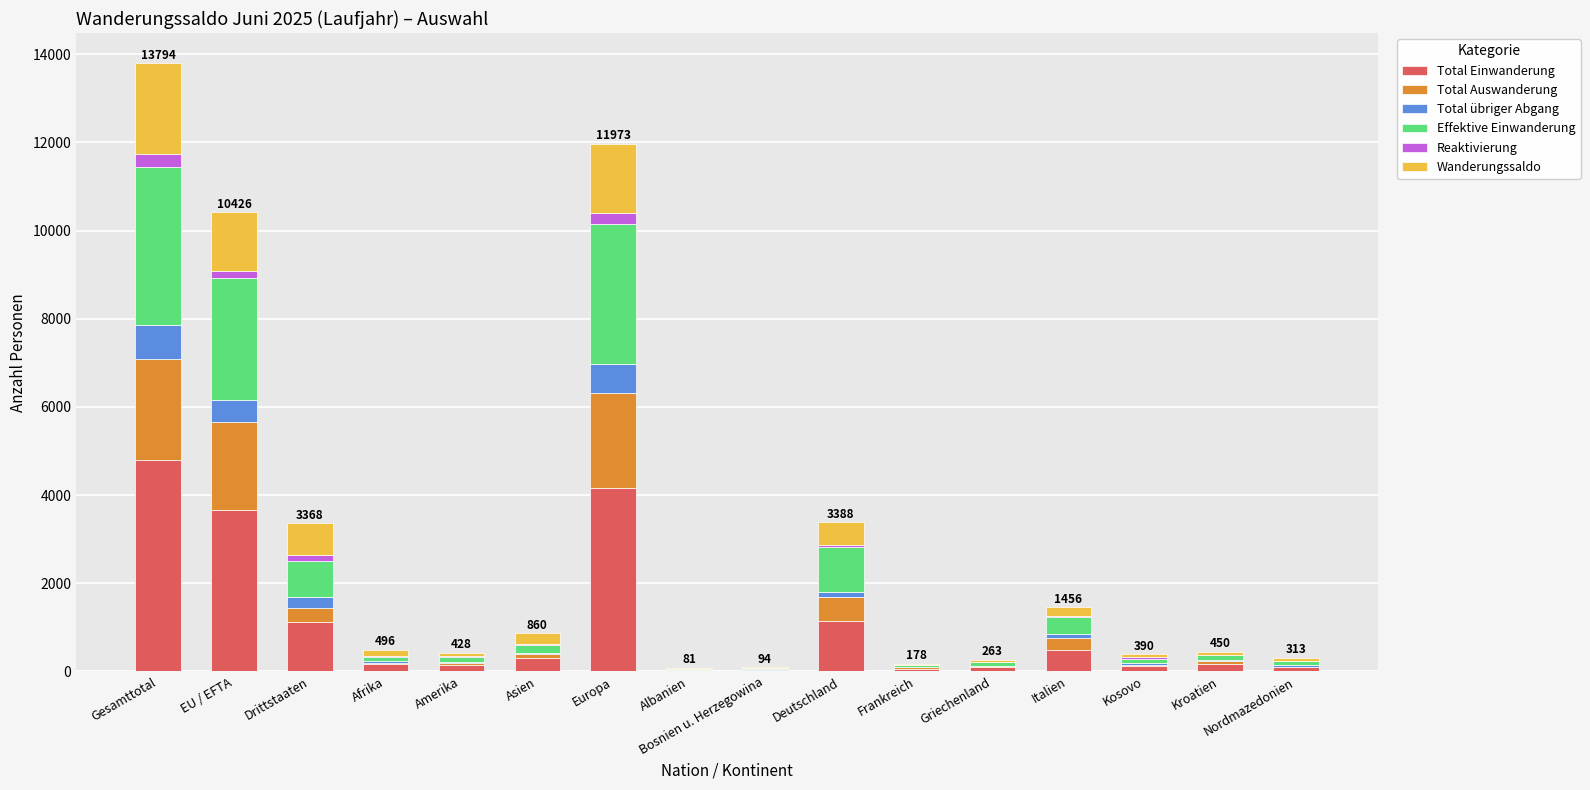

At which label does Total Einwanderung reach its peak?

Gesamttotal